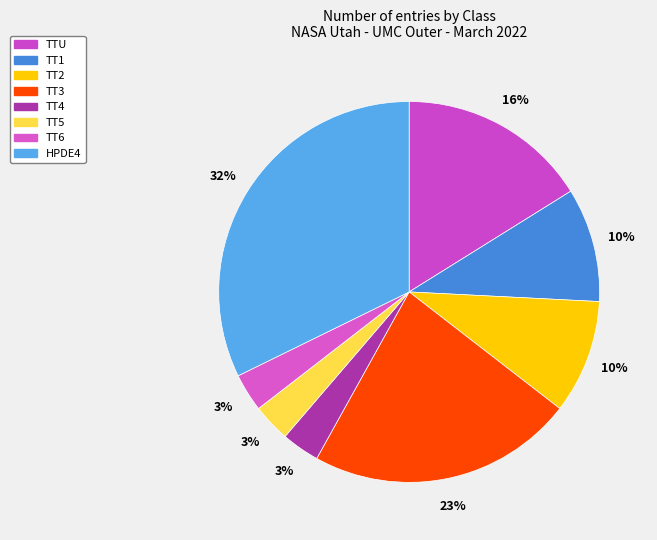

Does any single category account for the majority?

No